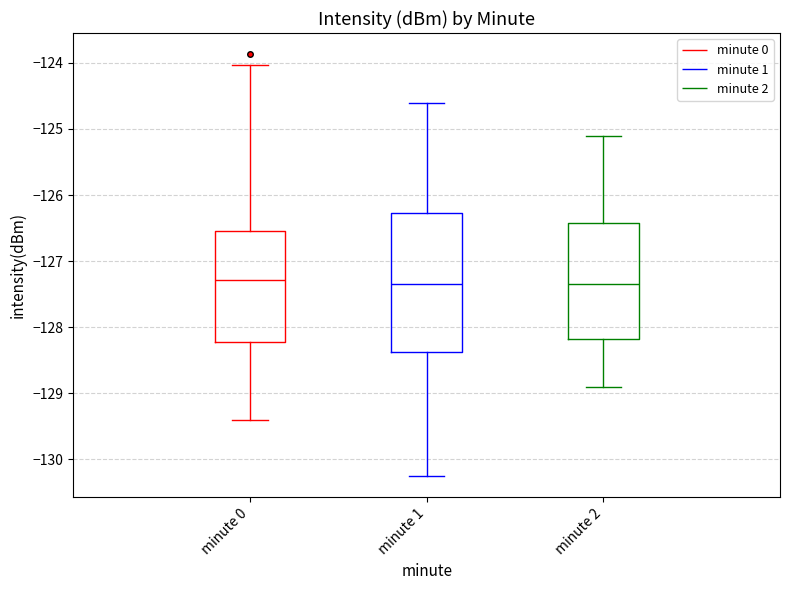

Where does the upper whisker of the box for minute 0 end on the y-axis? The values are not printed on the chart, so give them approximately, as read against the axis.

-124.0